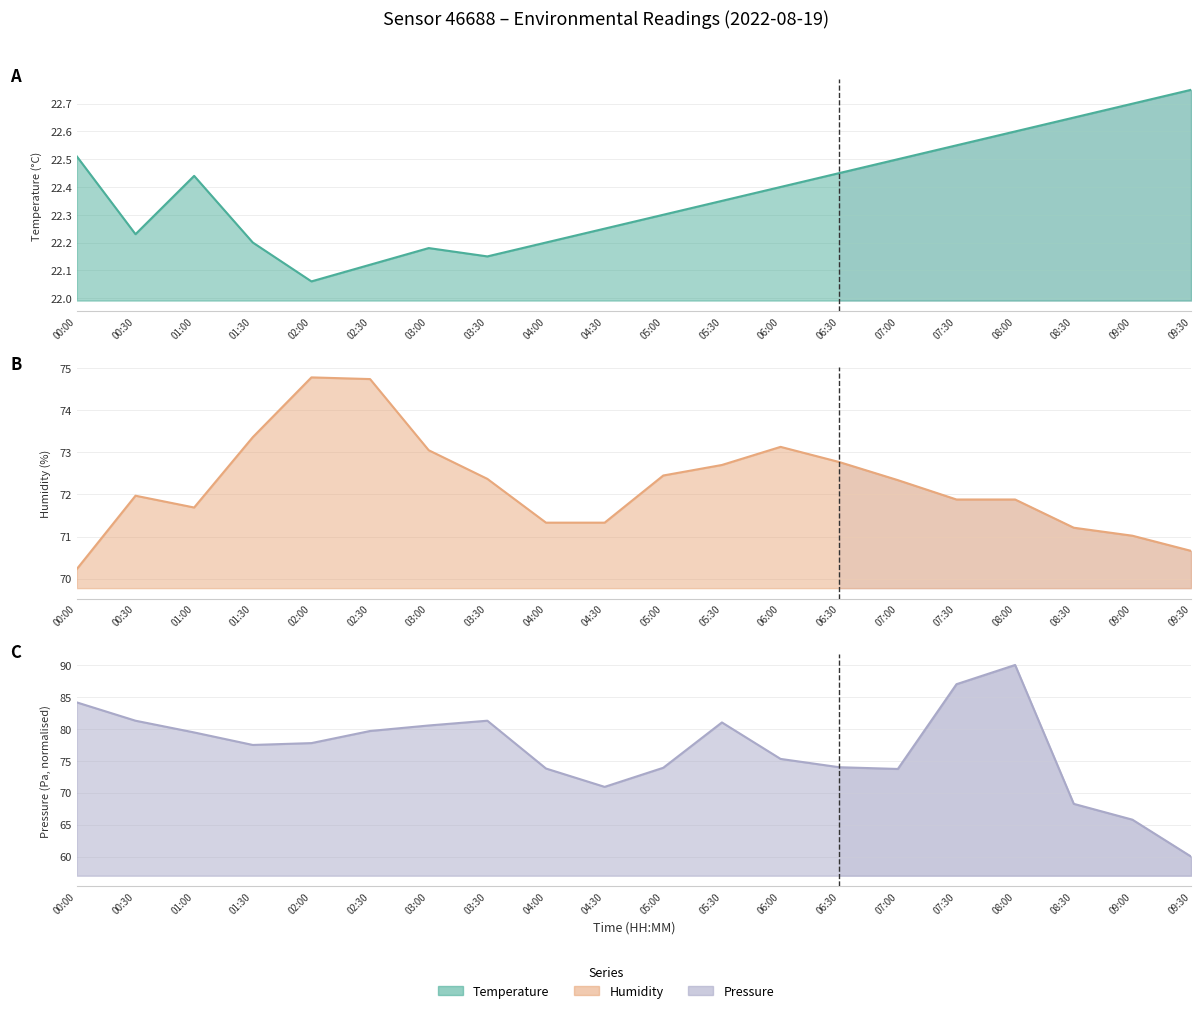

At which label does humidity reach its minimum?

00:00